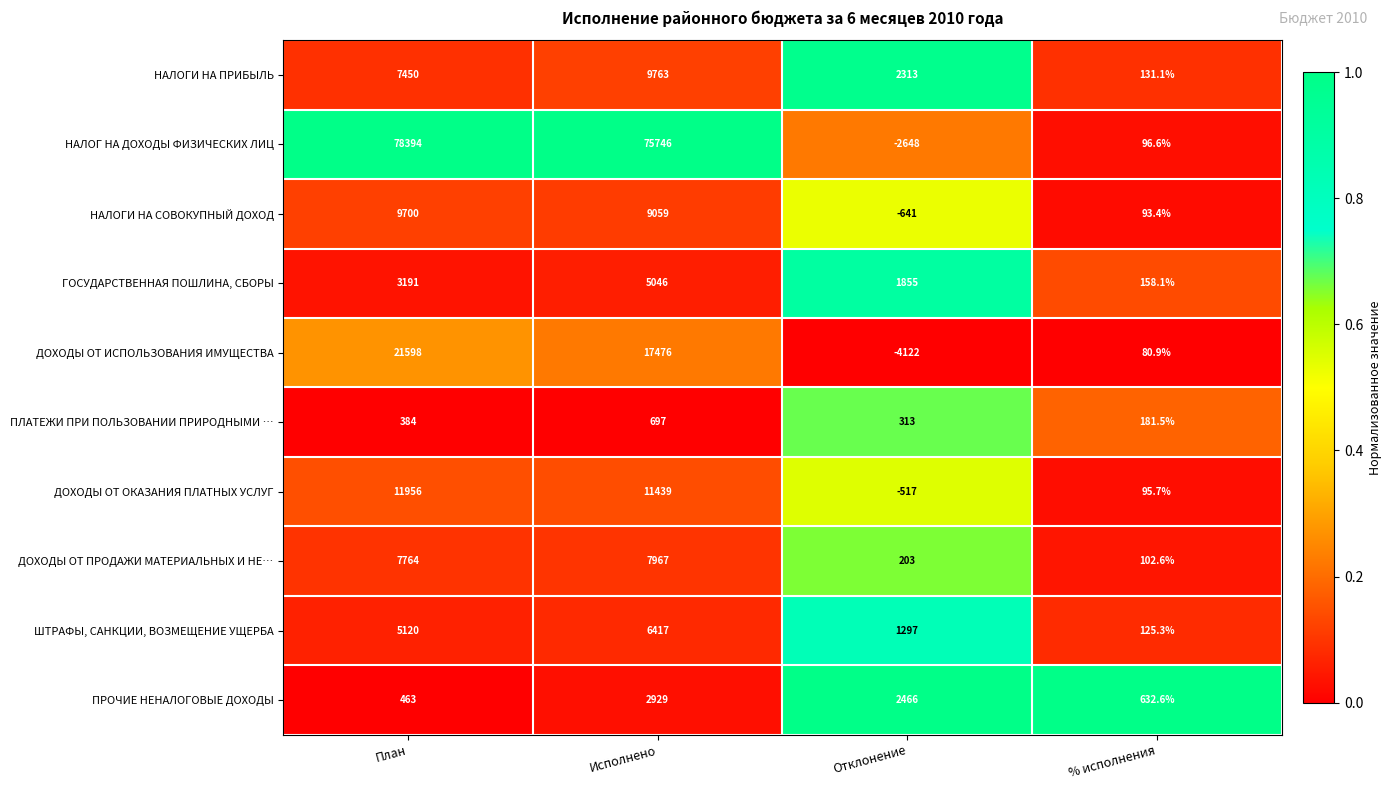

Which category has the lowest value in the НАЛОГИ НА СОВОКУПНЫЙ ДОХОД series?

Отклонение